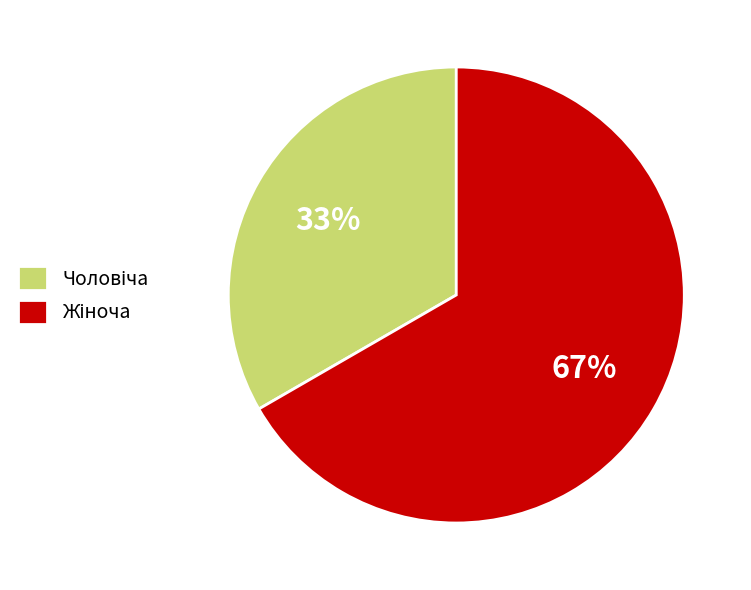

How many segments does this pie chart have?

2